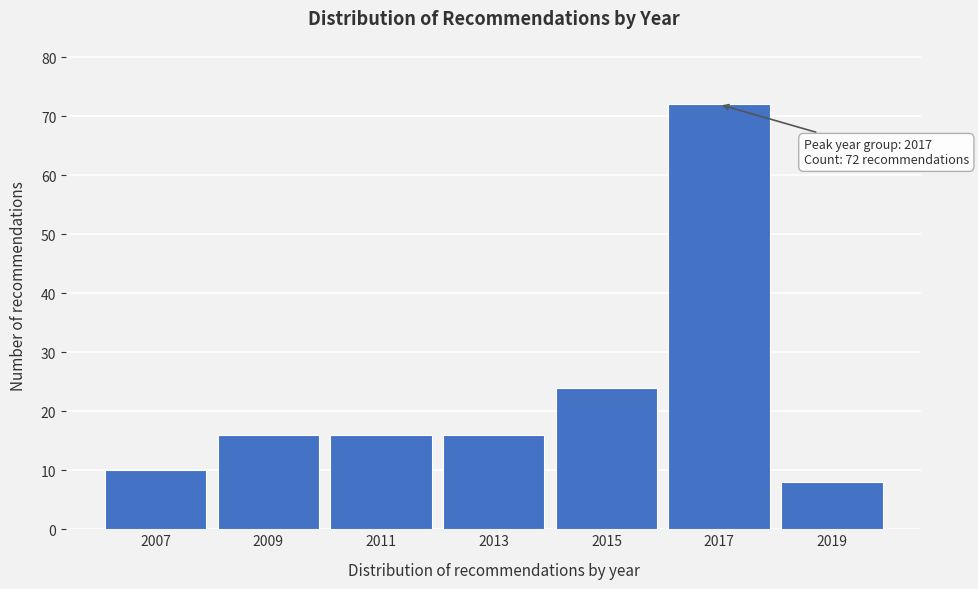

Reading right to left, transcribe all the data shown in this chart.

8	72	24	16	16	16	10